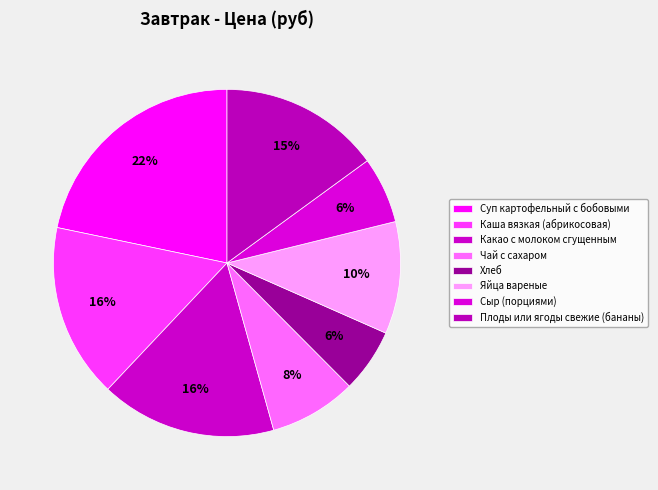

Count the number of slices in the pie.

8